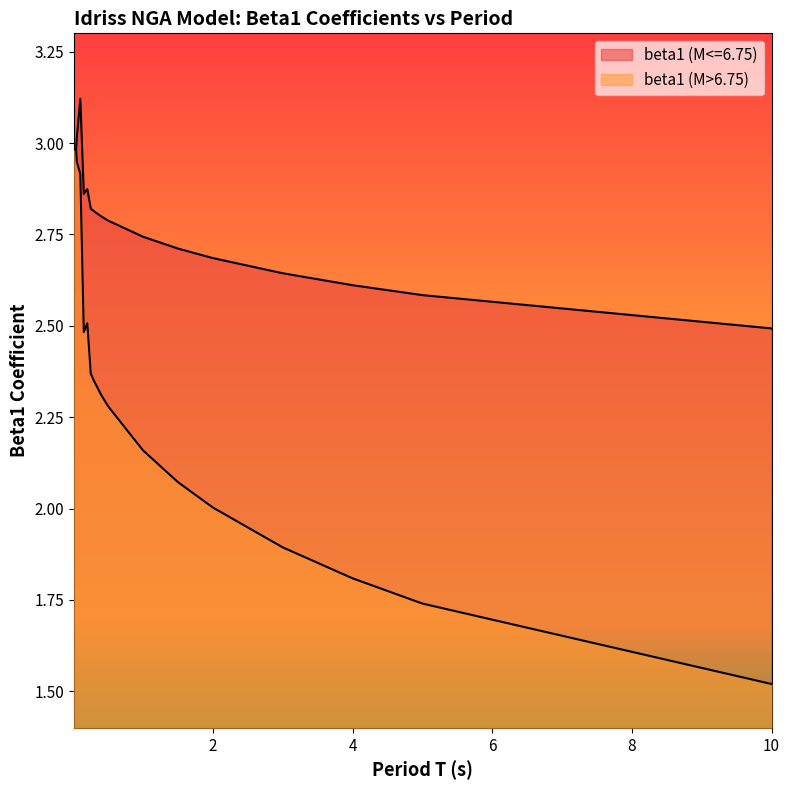

At which label does beta1 (M>6.75) first exceed 2?

0.01